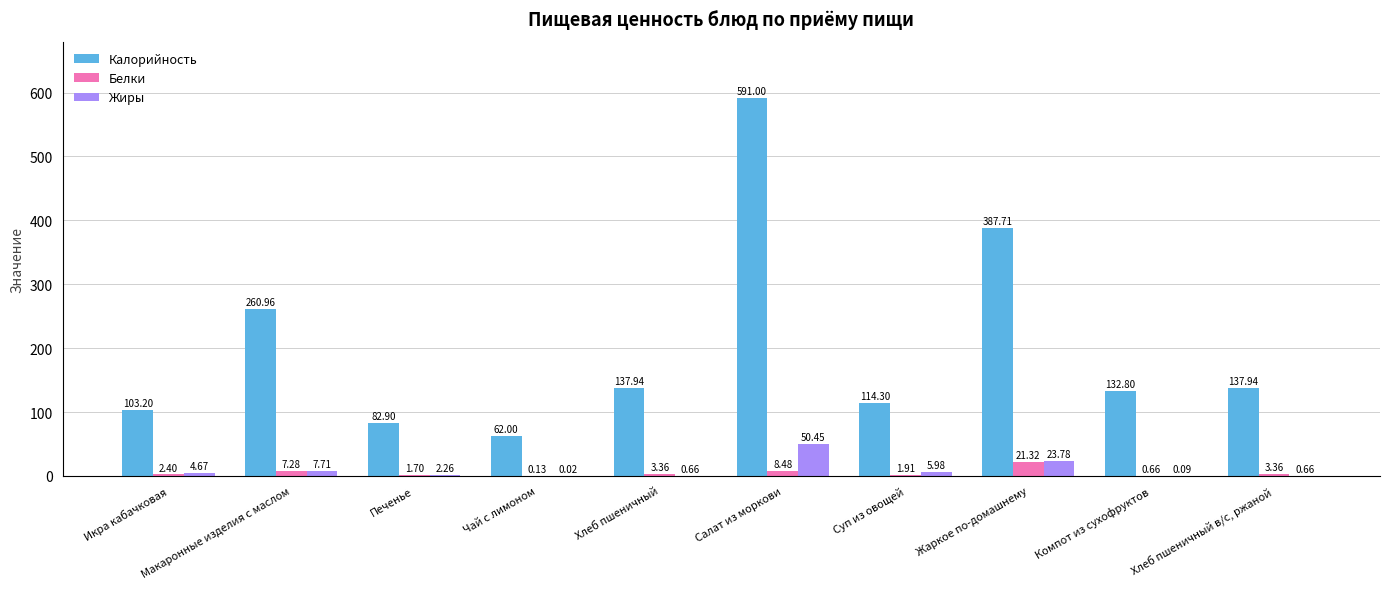

What are all the series names shown in the legend?

Калорийность, Белки, Жиры